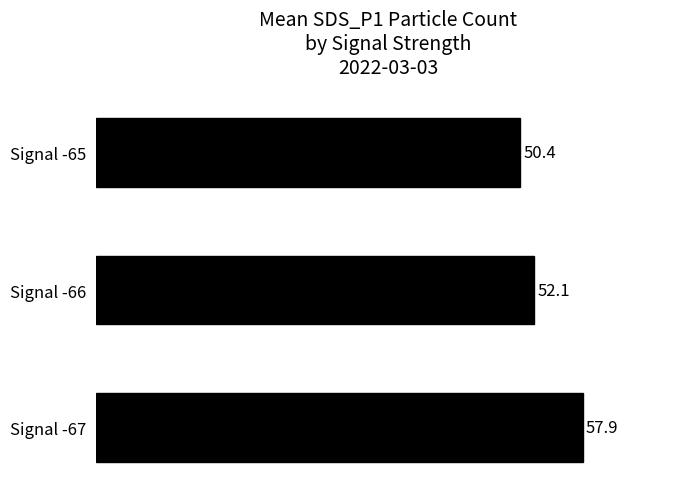

How many values exceed 52?

2